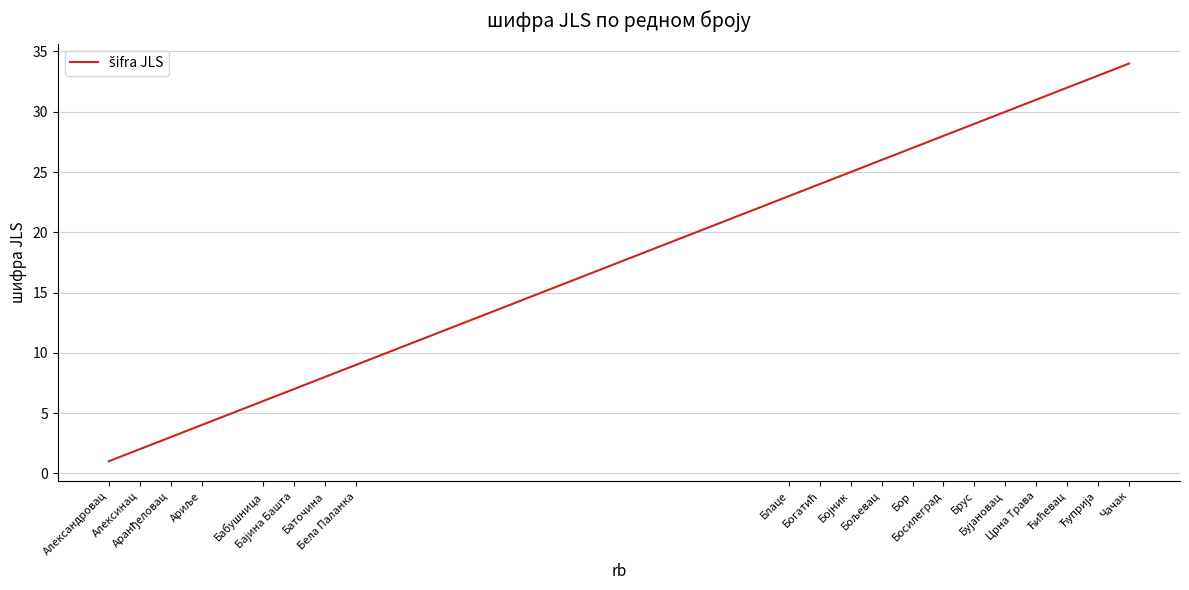

Reading right to left, what are all the values shown in this chart?

34	33	32	31	30	29	28	27	26	25	24	23	9	8	7	6	4	3	2	1